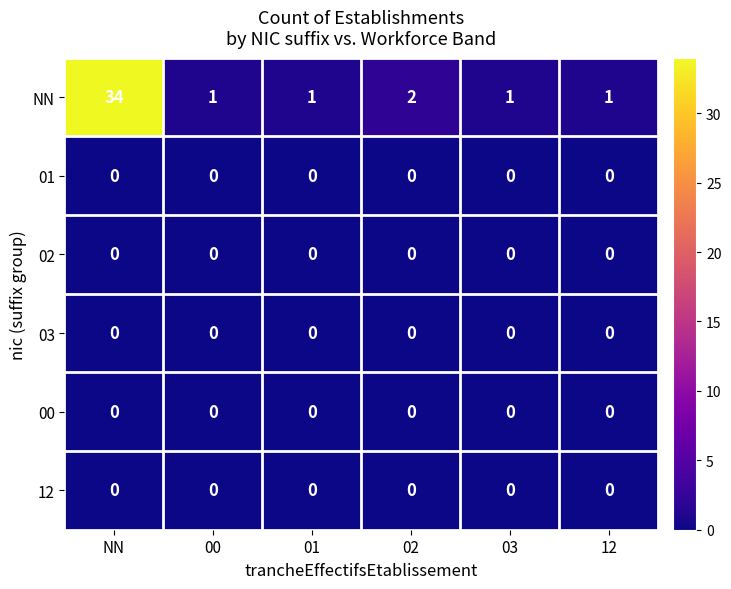

What is the total value across all series at NN?

34